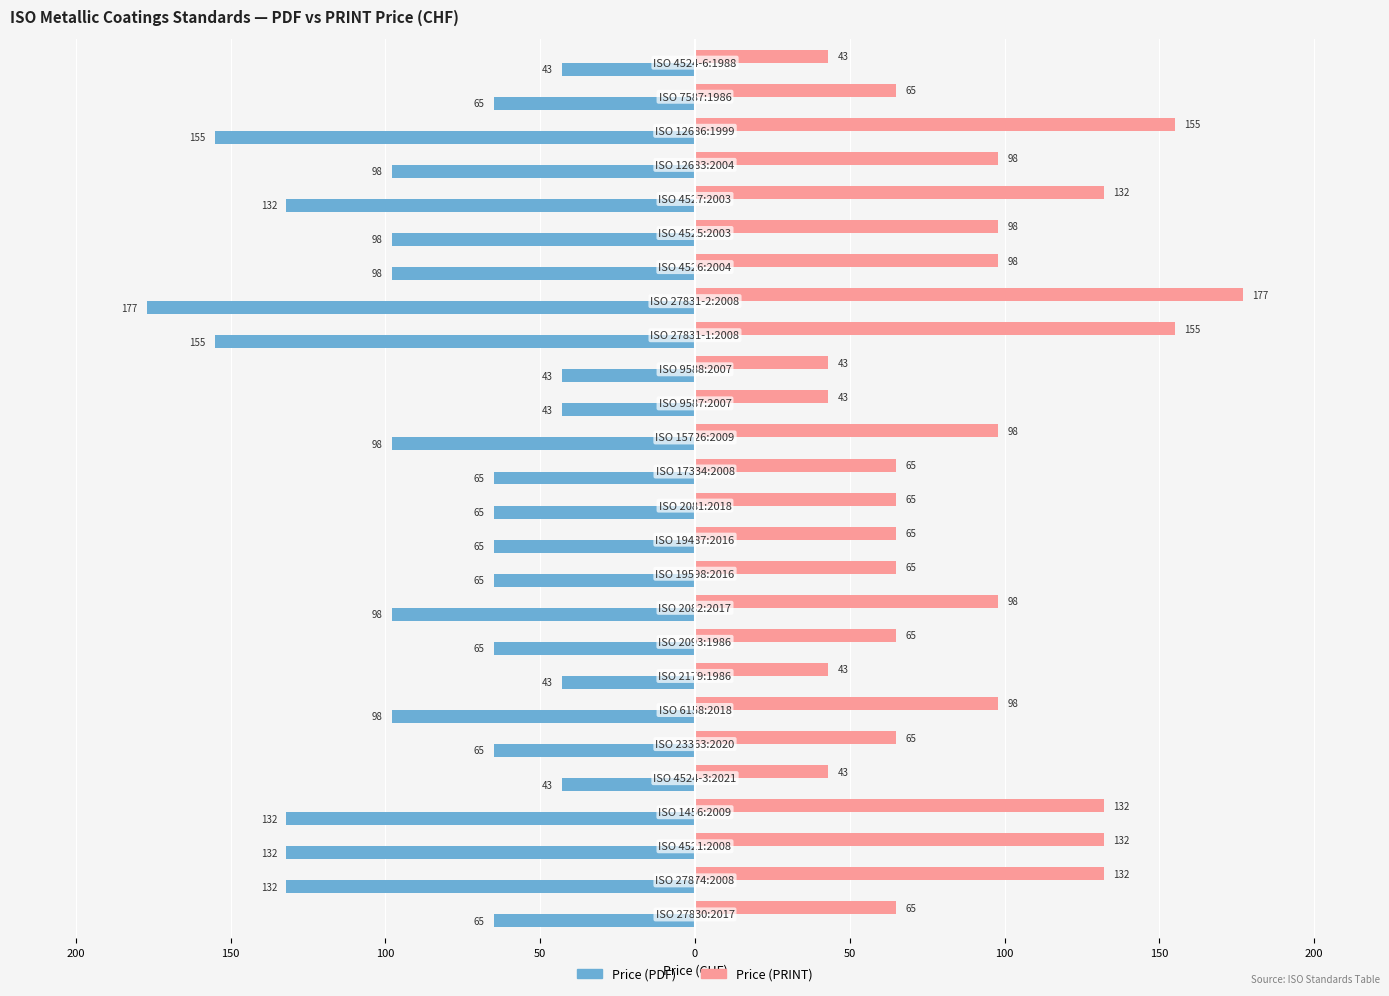

What are all the series names shown in the legend?

Price (PDF), Price (PRINT)